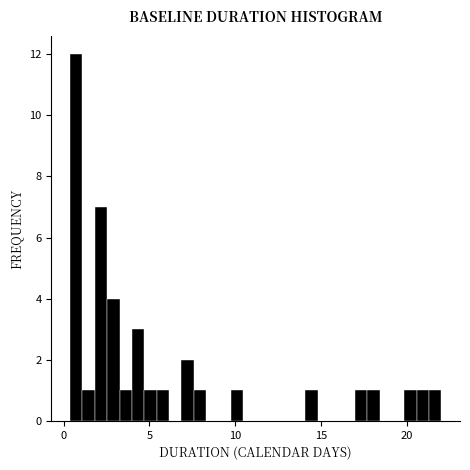

Read against the x-axis, roughly where is the centre of the tallest bar?

0.5